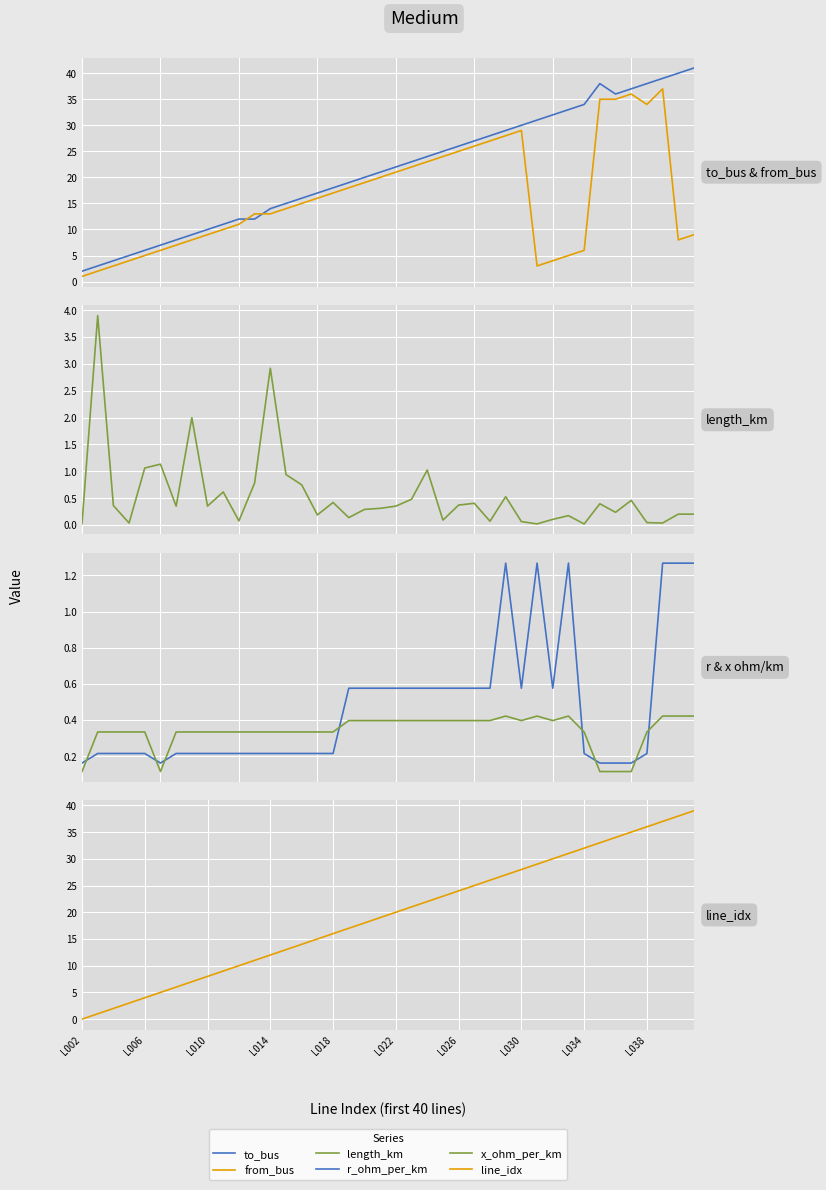

Where is the first local maximum for from_bus?

28